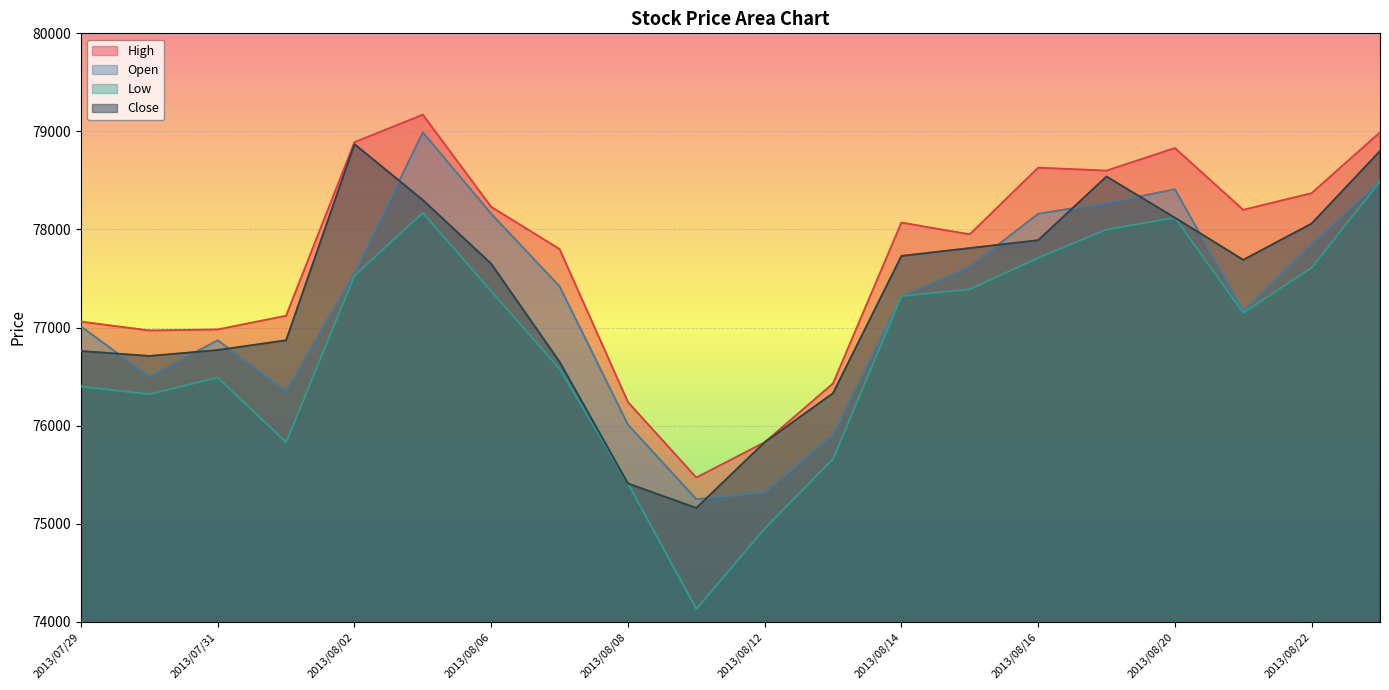

At which category does Open reach its first local valley?

2013/07/30